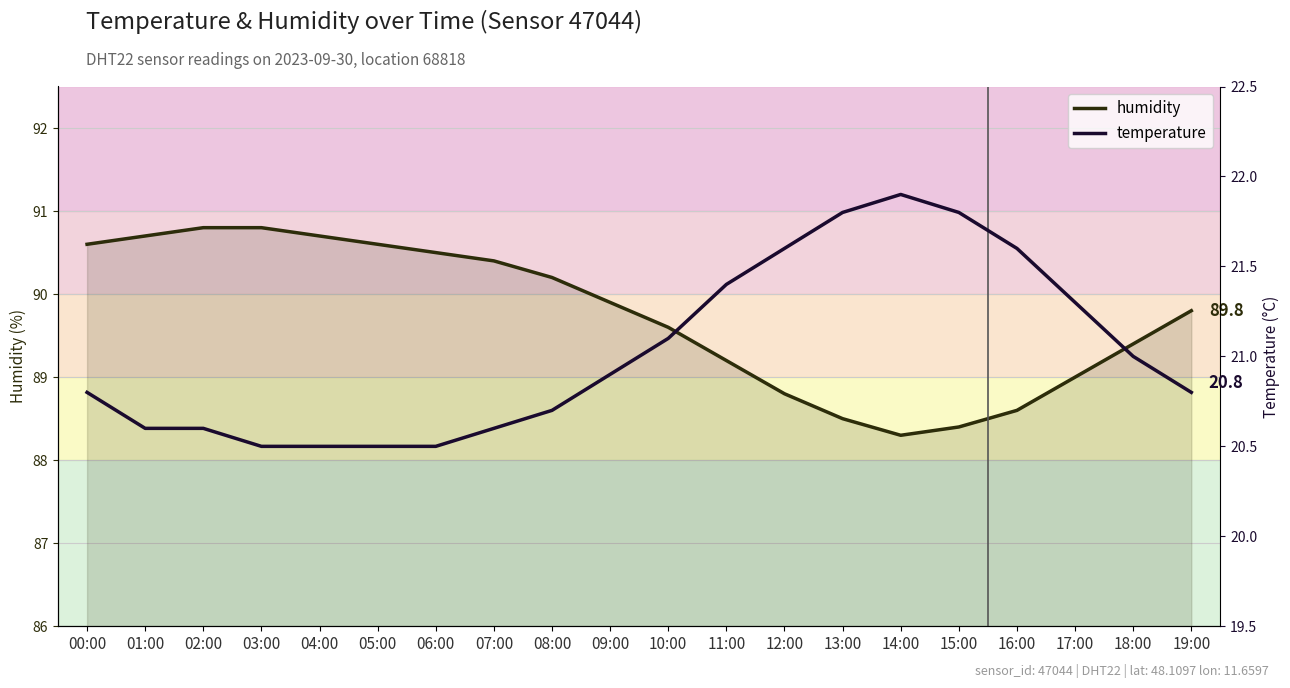

List the labels in order of temperature value, smallest first.

03:00, 04:00, 05:00, 06:00, 01:00, 02:00, 07:00, 08:00, 00:00, 19:00, 09:00, 18:00, 10:00, 17:00, 11:00, 12:00, 16:00, 13:00, 15:00, 14:00